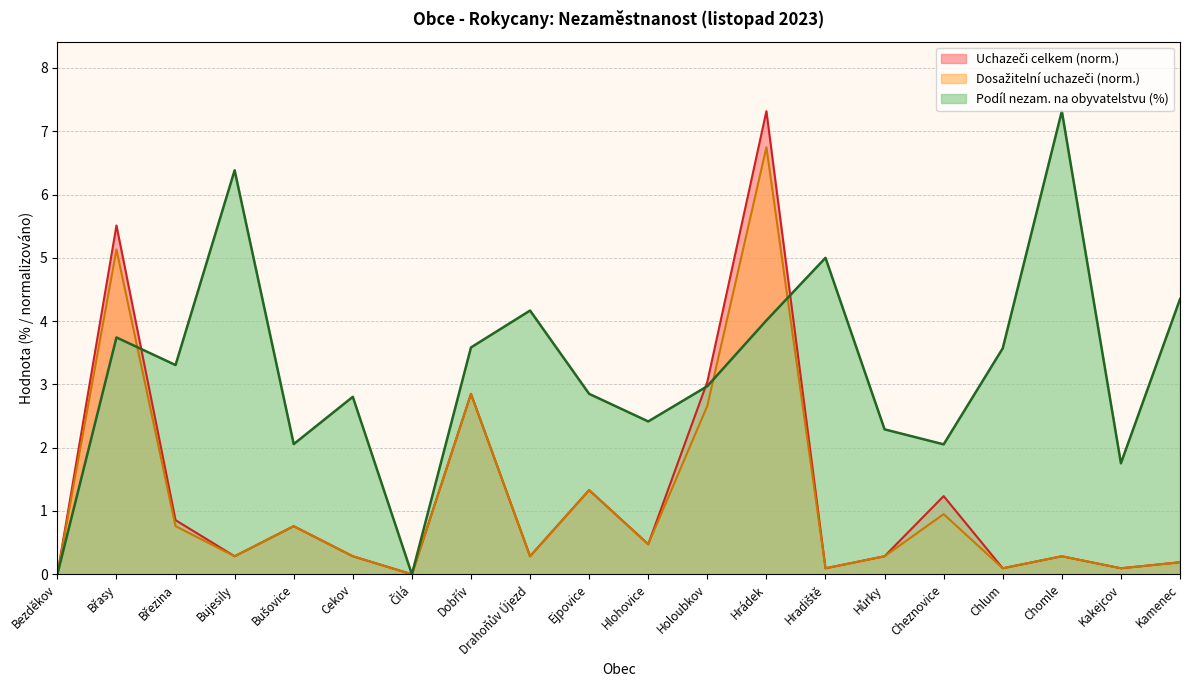

What is the difference between the second highest and second lowest values in the Uchazeči celkem series?

5.5